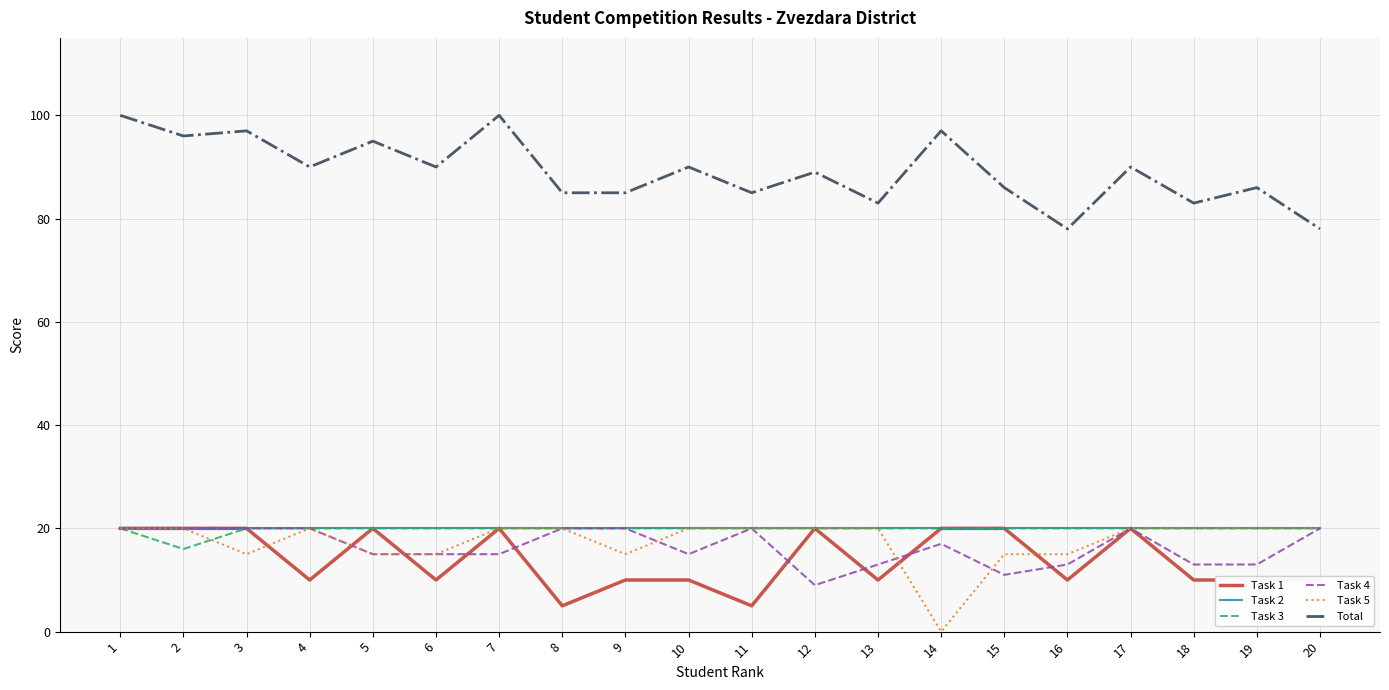

What is the greatest value displayed?

100